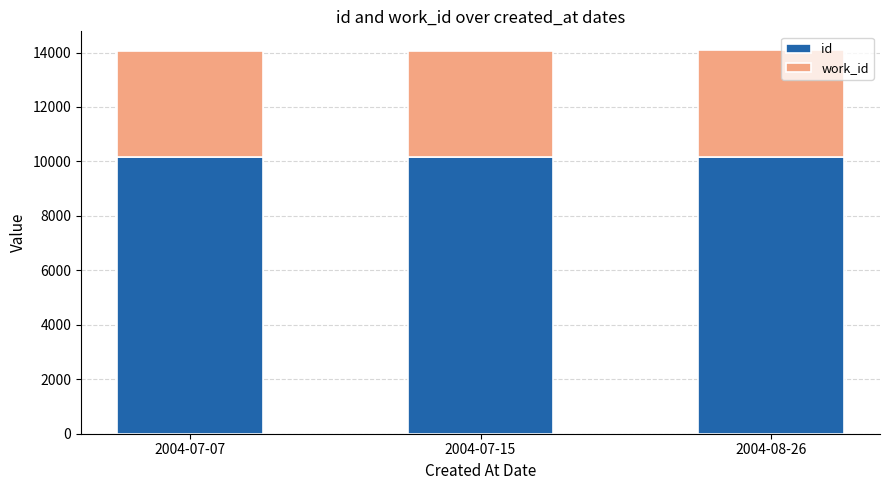

The value of id at 2004-07-07 is 10147. True or false?

True